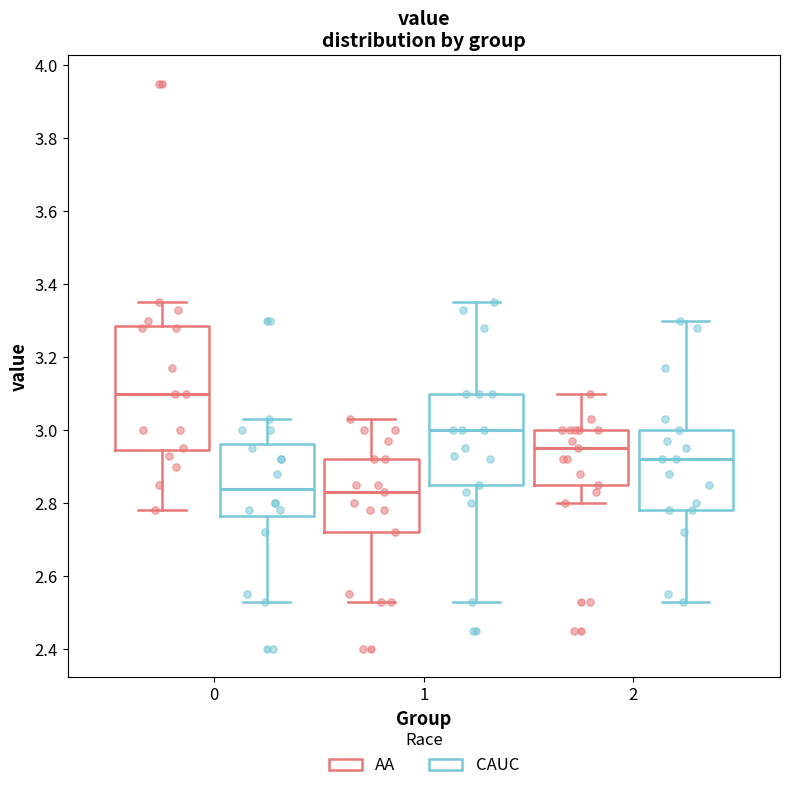

Where does the median line of the box for 0 (AA) sit on the y-axis? The values are not printed on the chart, so give them approximately, as read against the axis.

3.10